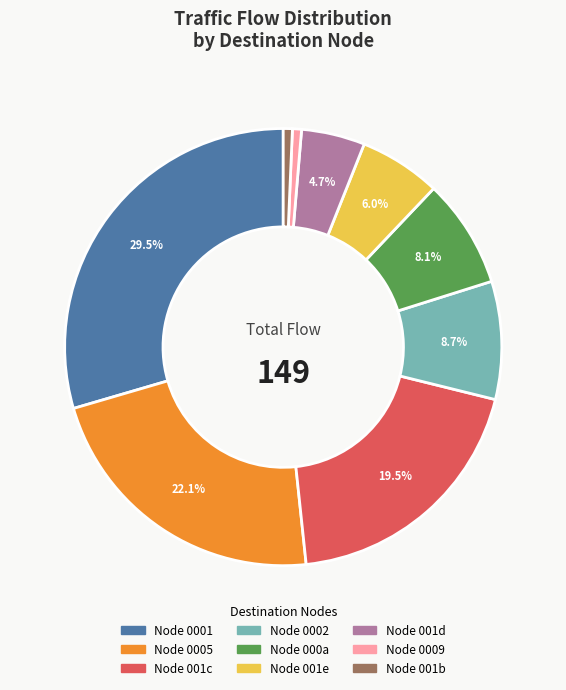

Is there a majority slice in this chart?

No